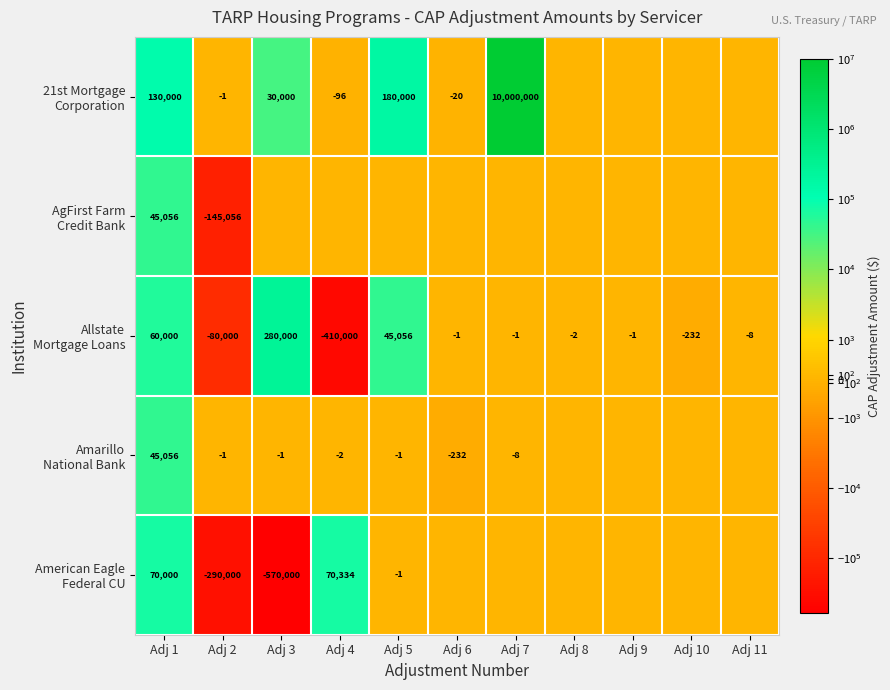

Which series has the largest total across all categories?

21st Mortgage Corporation